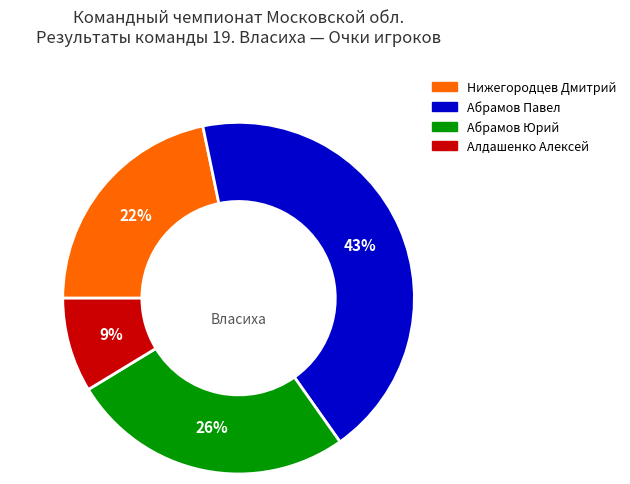

To the nearest percent, what is the combined percentage of Абрамов Павел and Алдашенко Алексей?

52%